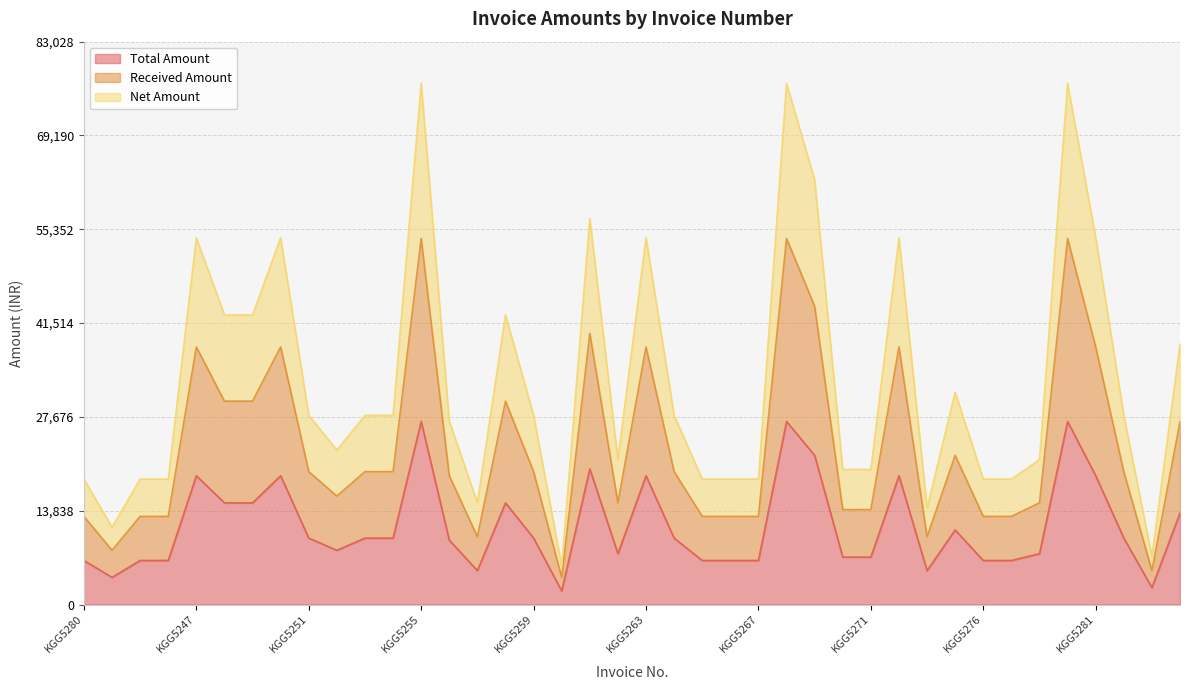

How many data points in Total Amount are less than 9799?

19